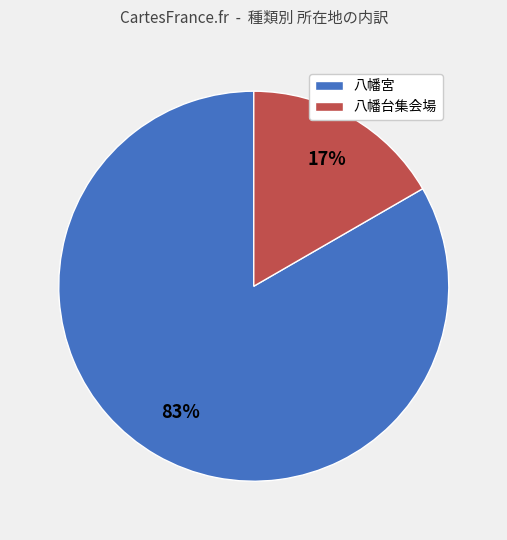

Is 八幡宮 the majority of the pie?

Yes